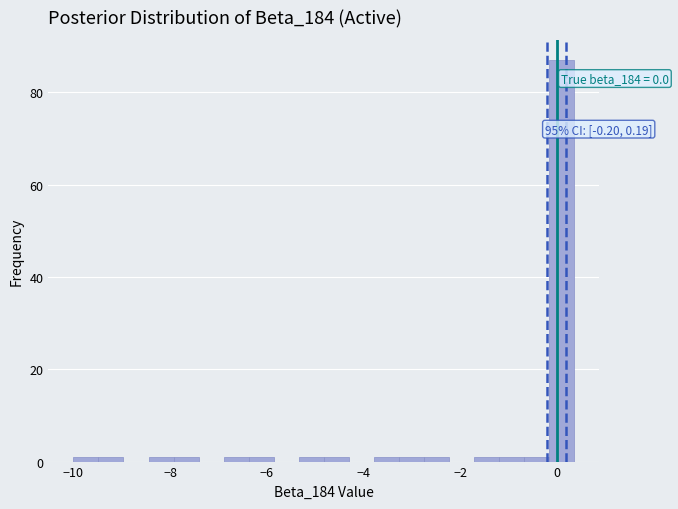

Around what value on the x-axis is the tallest bar? Give the approximate position of its centre, as read against the axis.

0.0